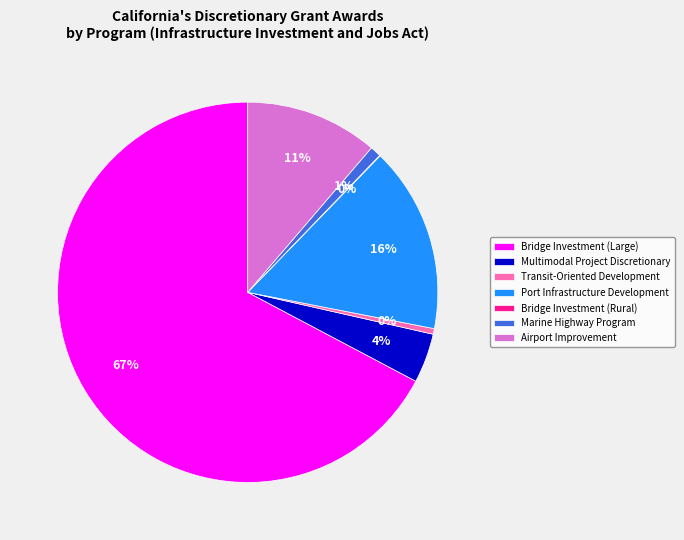

Which slice represents more than half of the pie?

Bridge Investment (Large)